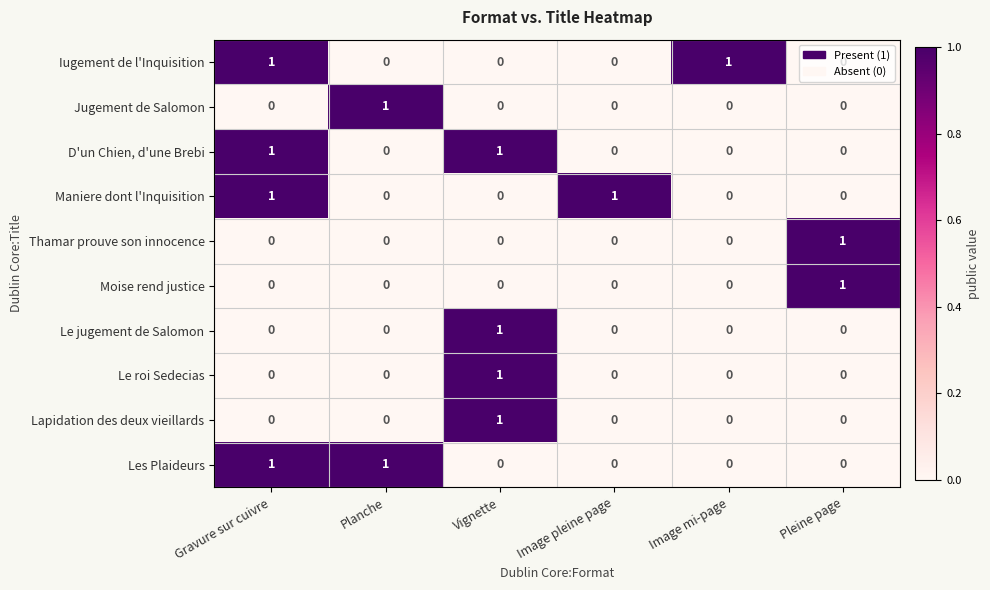

True or false: Le roi Sedecias has a value of -1 at Gravure sur cuivre.

False